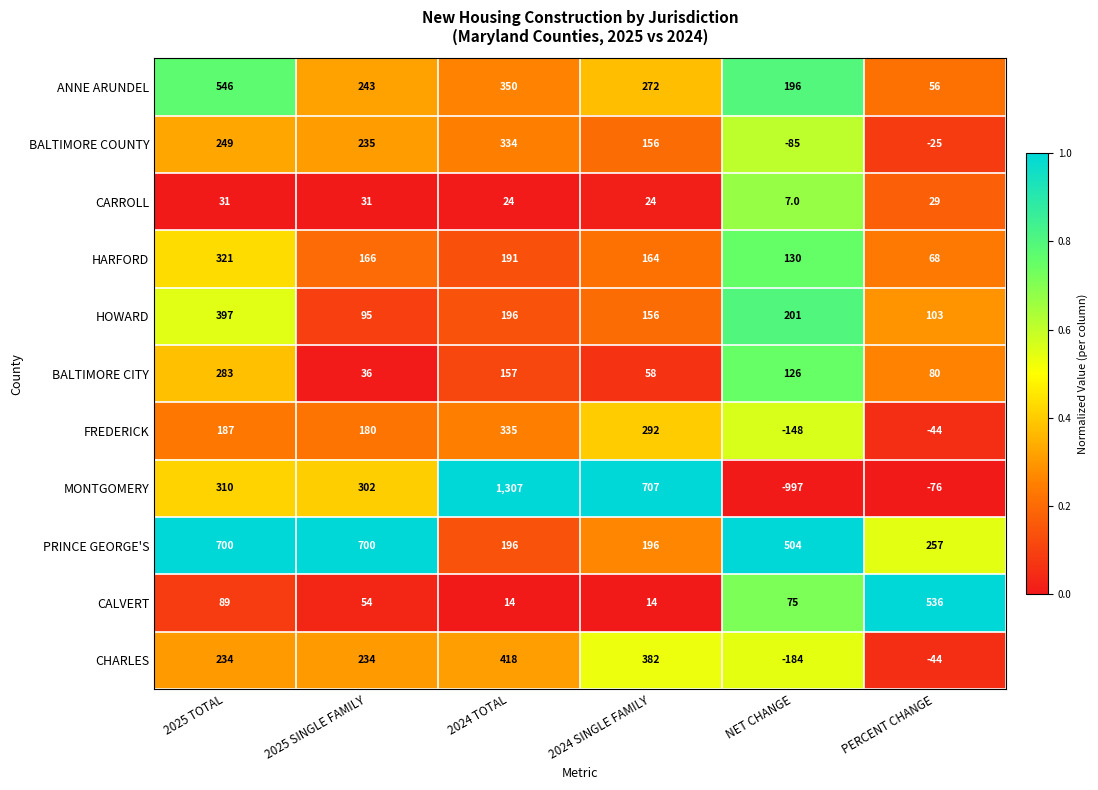

Between 2024 TOTAL and NET CHANGE, which series saw the biggest shift?

MONTGOMERY